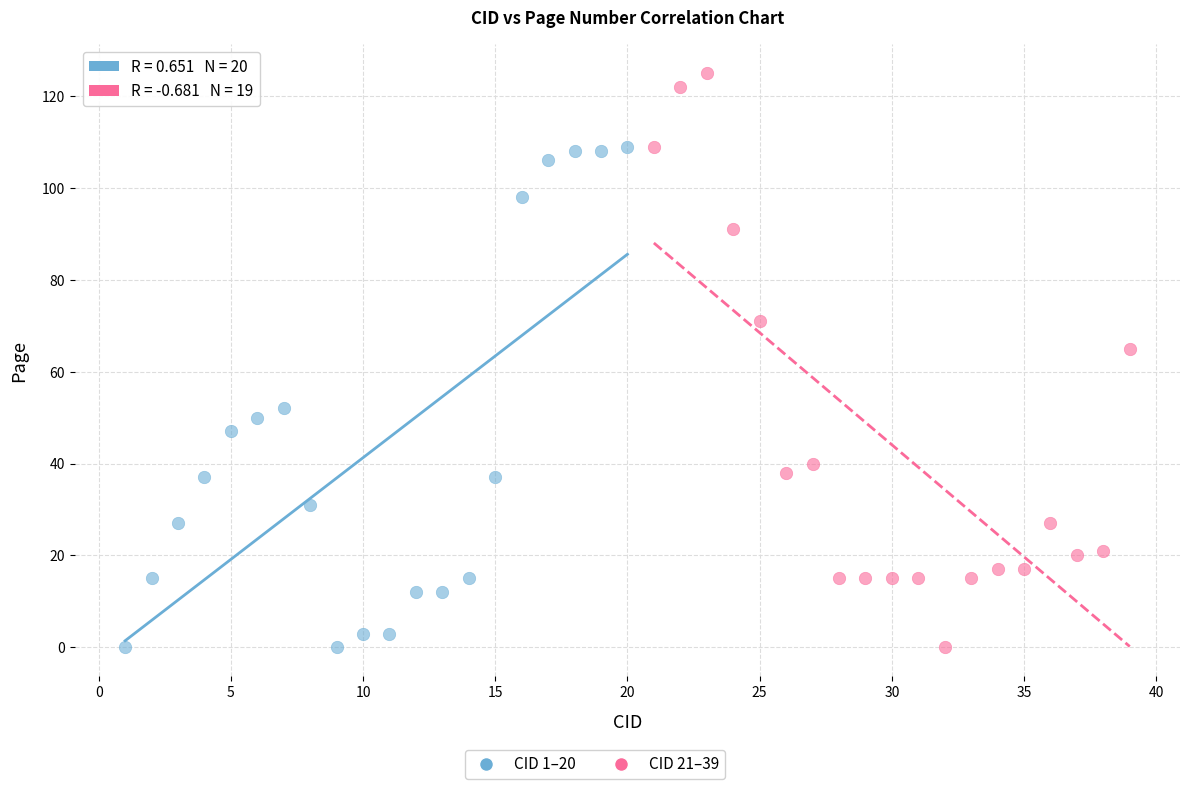

Which series reaches the maximum Y coordinate?

CID 21–39